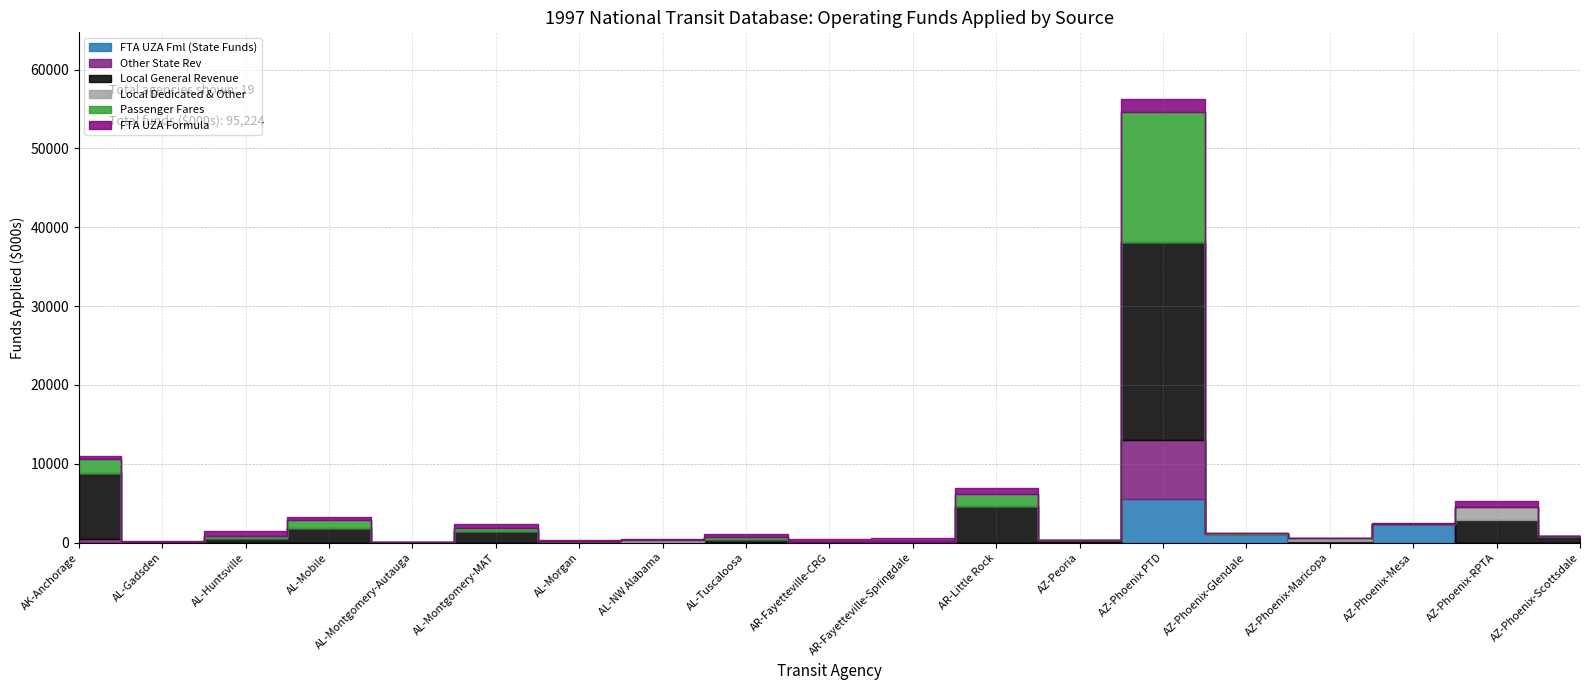

In Local General Revenue, how many points are lower than both neighbors (excluding endpoints)?

7